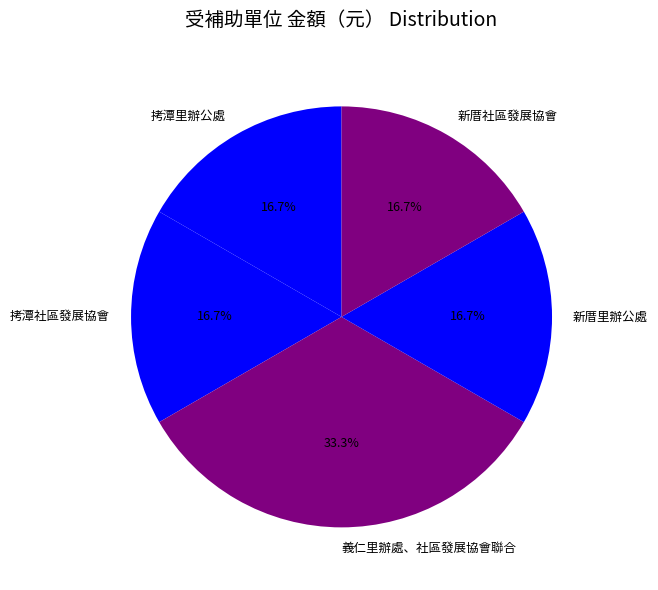

Is it true that 新厝社區發展協會 is 17% of the pie?

True